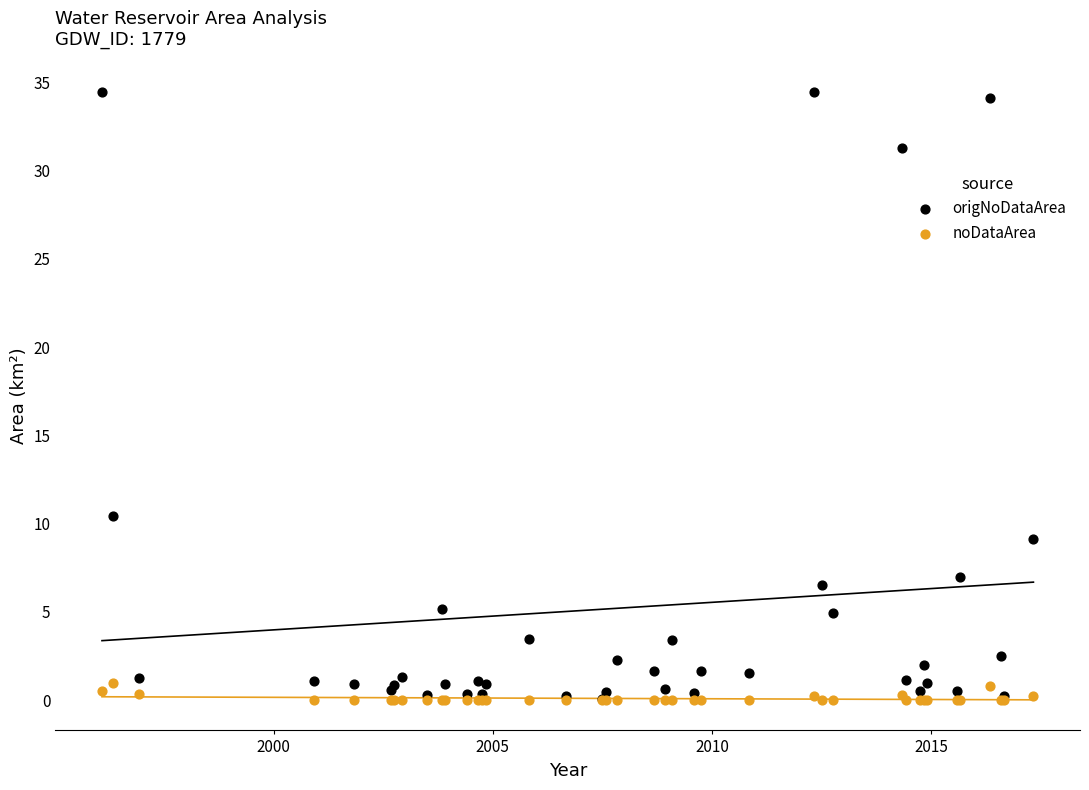

Which series reaches the maximum Y coordinate?

origNoDataArea